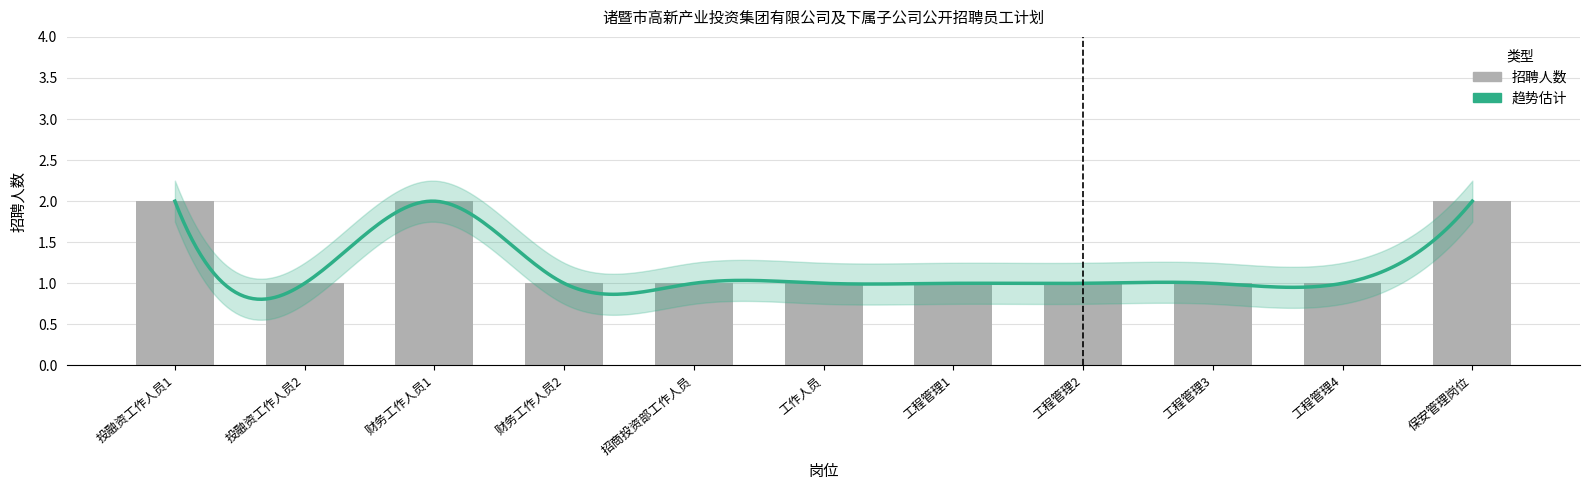

What is the sum of the values at 招商投资部工作人员 and 工作人员?

2